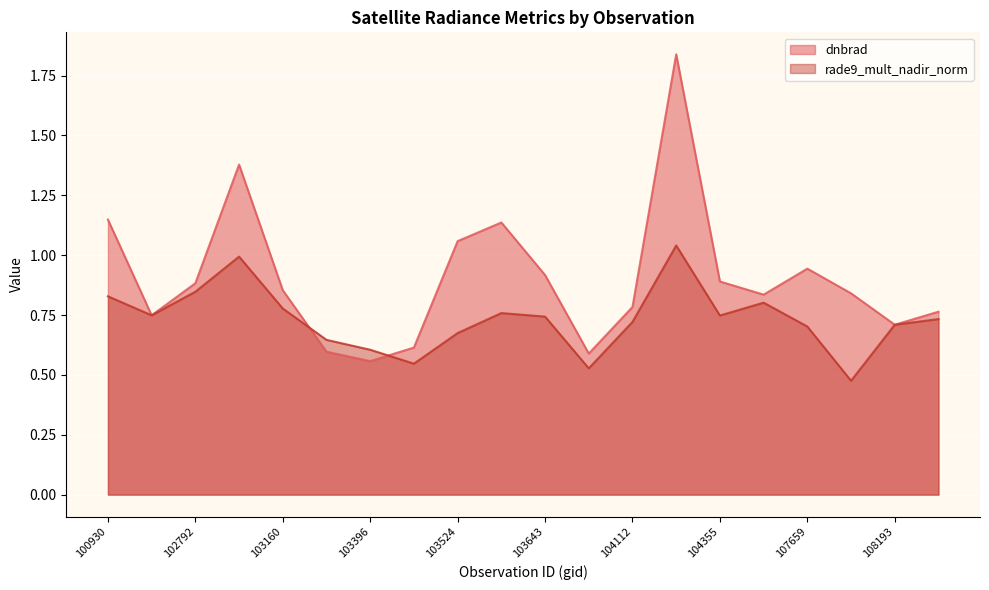

Where do rade9_mult_nadir_norm and dnbrad first cross each other?

100930 and 102671